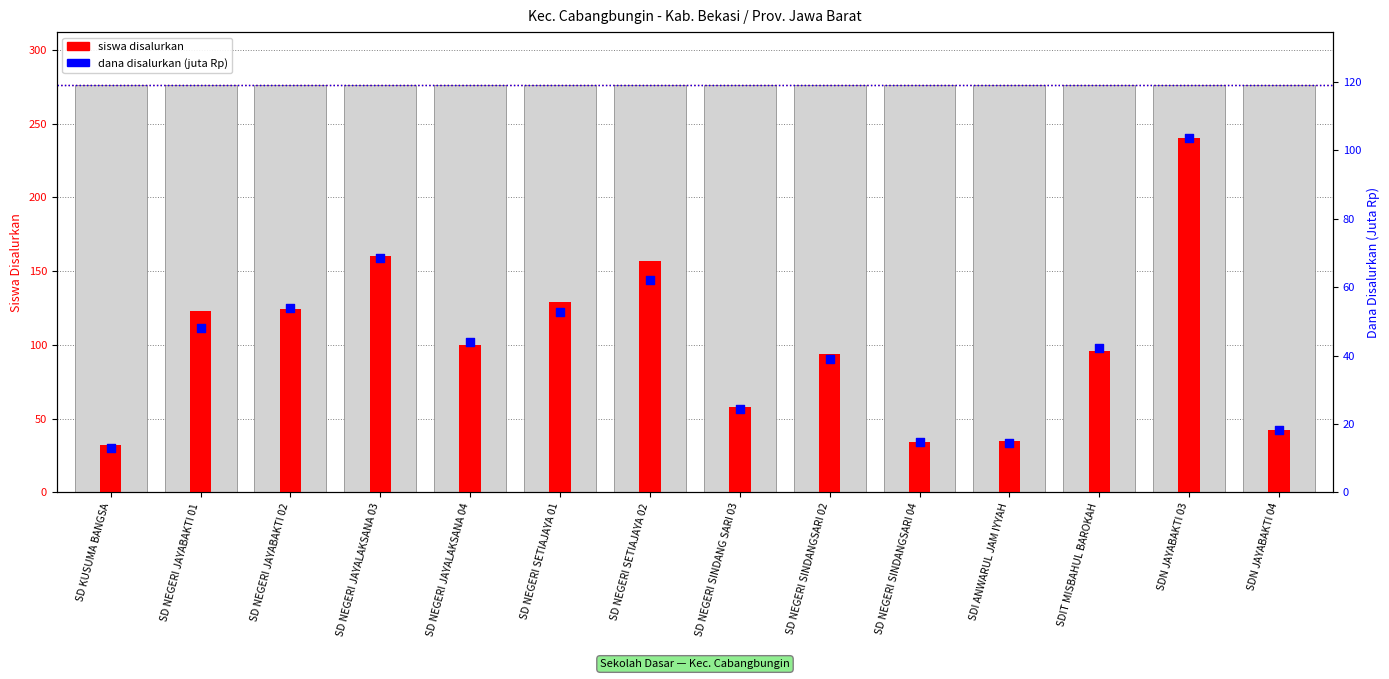

What are all the series names shown in the legend?

siswa disalurkan, dana disalurkan (juta)